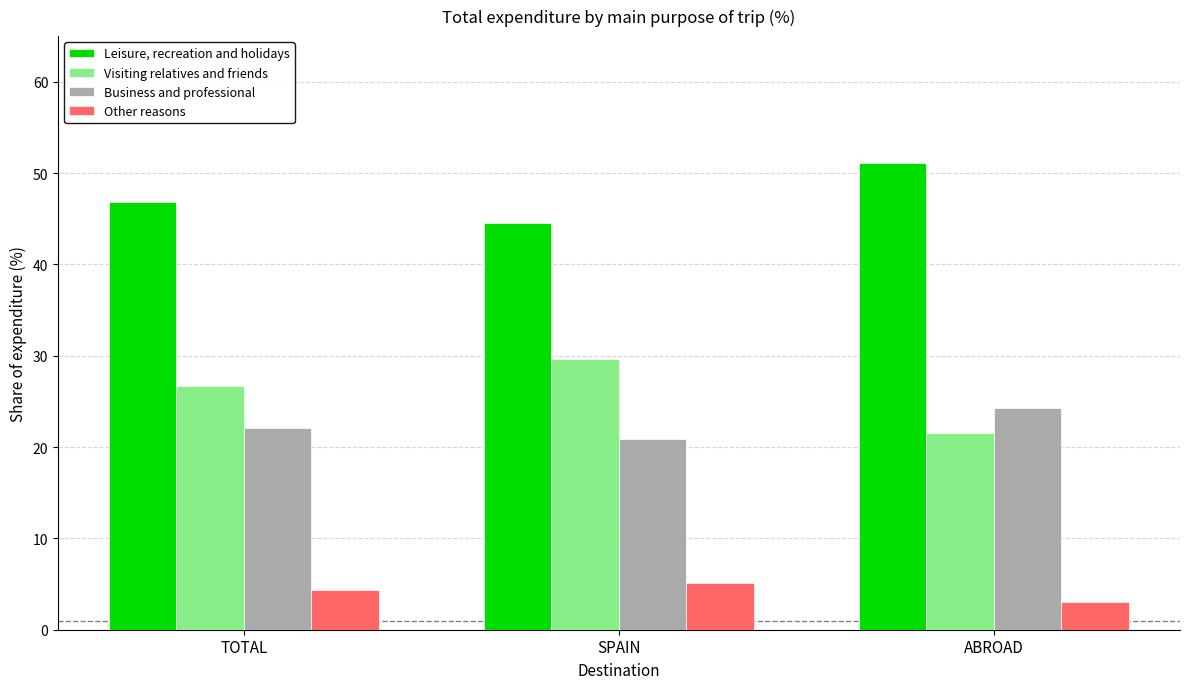

What is the minimum value for Visiting relatives and friends?

21.5